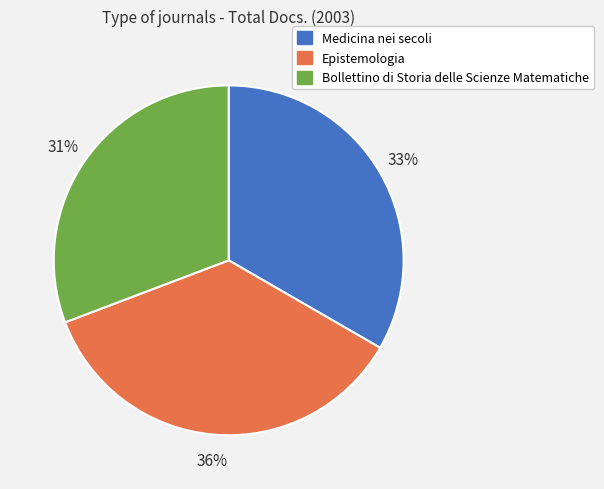

Is there any slice that represents more than half of the pie?

No